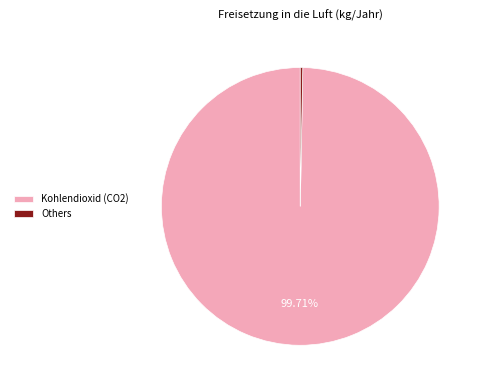

Does Kohlendioxid (CO2) account for over 50% of the chart?

Yes